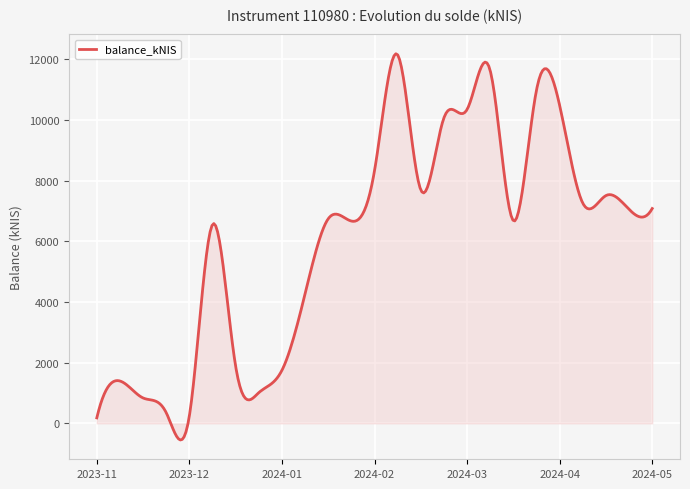

Does the chart display data point markers on the line(s)?

No